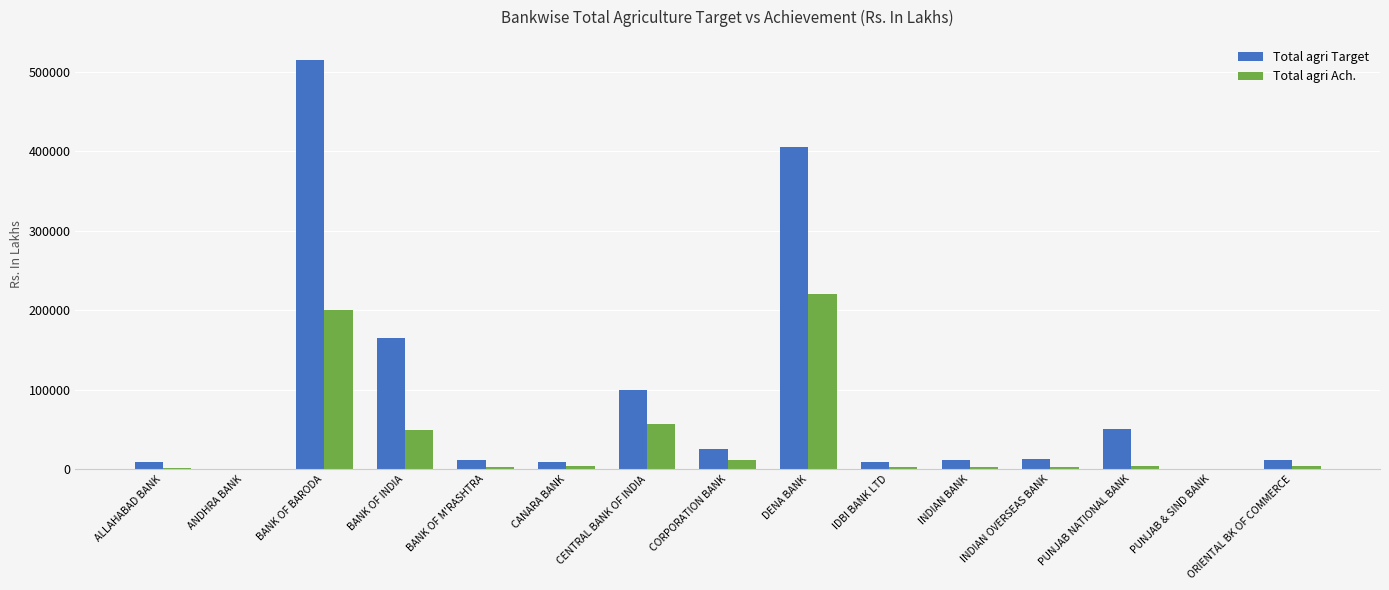

Is it true that Total agri Target equals 11476.4 at INDIAN BANK?

True